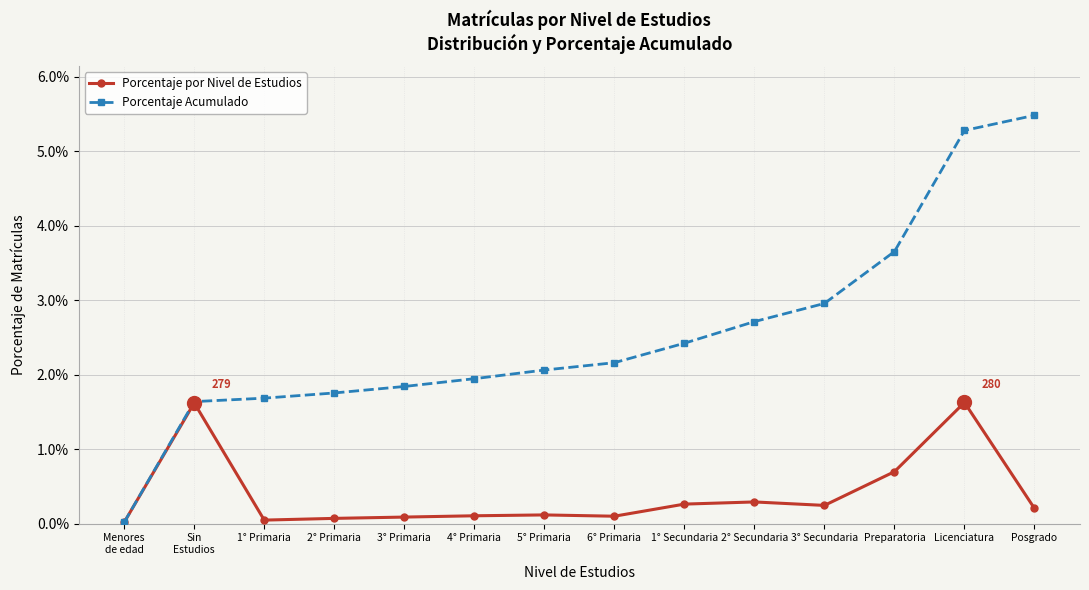

At which category does Porcentaje por Nivel de Estudios reach its first local peak?

Sin
Estudios